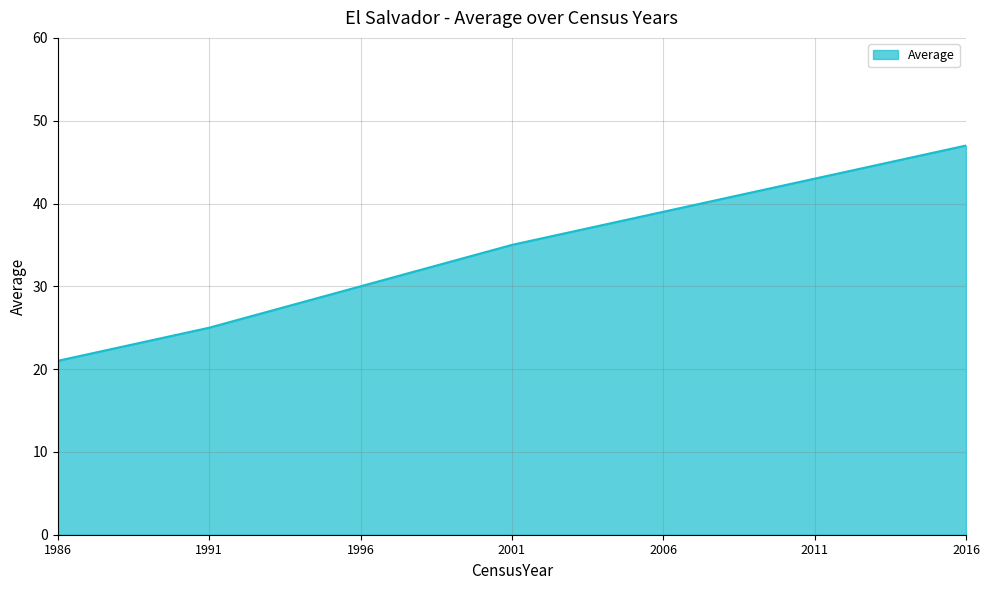

Rank the categories by value from lowest to highest.

1986, 1991, 1996, 2001, 2006, 2011, 2016